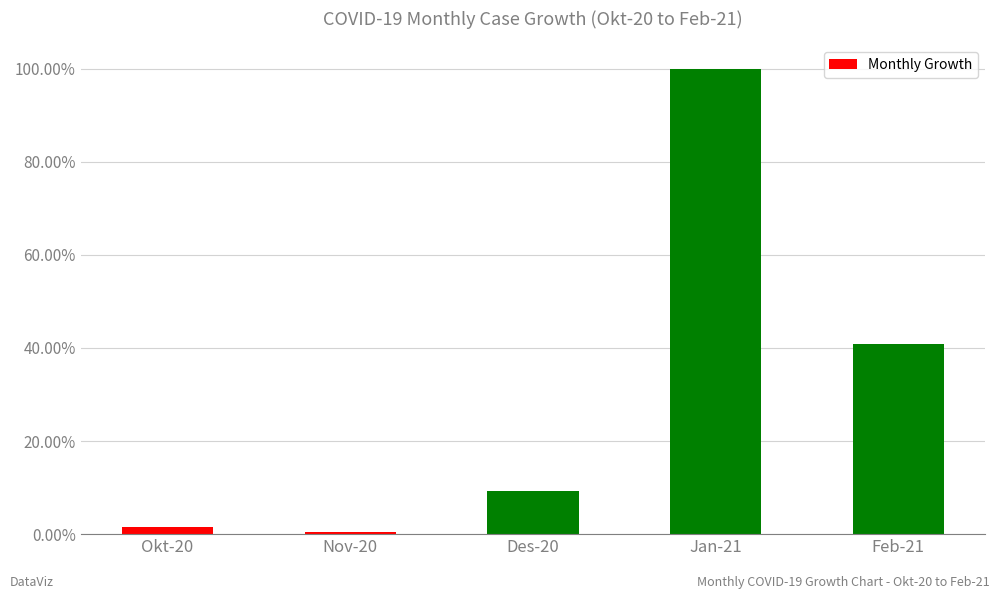

What position from the right is Jan-21?

2